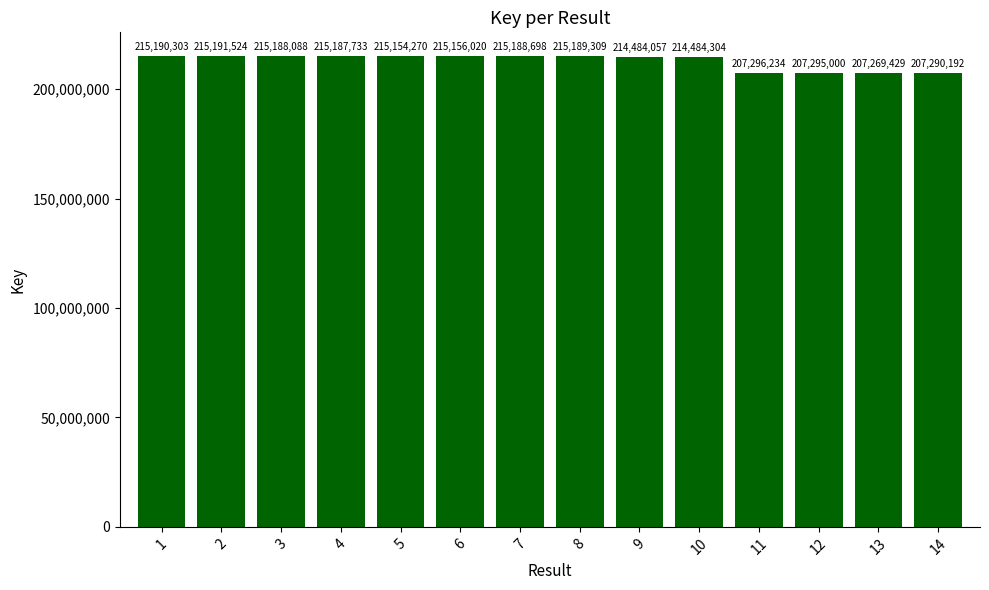

The value at 10 is 294236298. True or false?

False